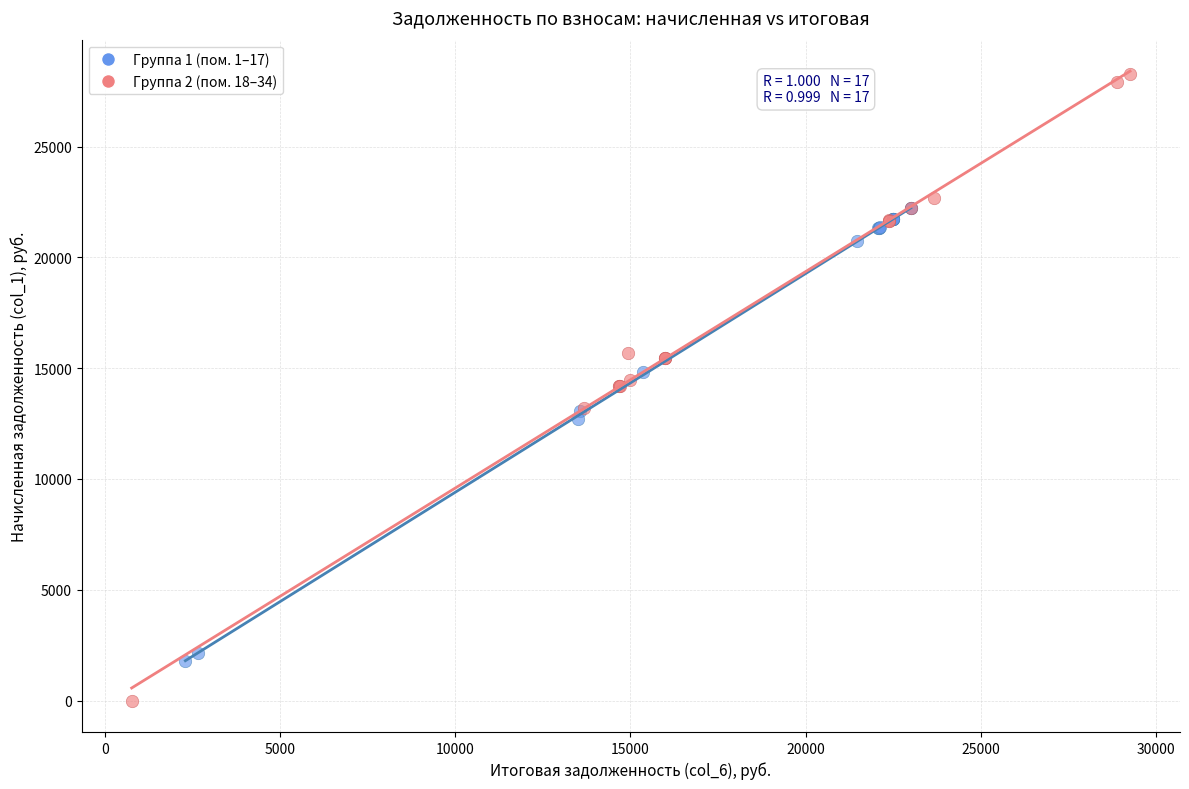

Which series contains the lowest Y value?

Группа 2 (пом. 18–34)